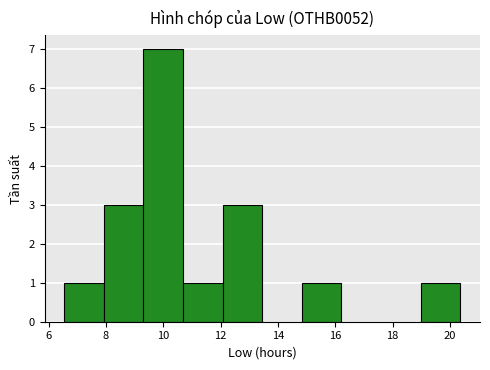

Over which range of the x-axis is the bar tallest?

9.4 to 10.6